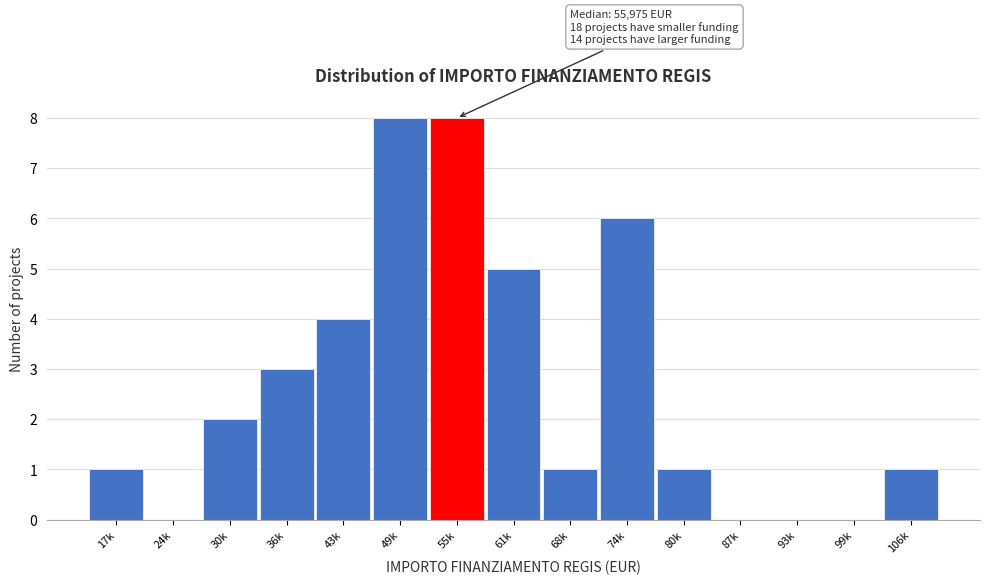

Reading left to right, extract all data points from this chart.

17k=1	24k=0	30k=2	36k=3	43k=4	49k=8	55k=8	61k=5	68k=1	74k=6	80k=1	87k=0	93k=0	99k=0	106k=1